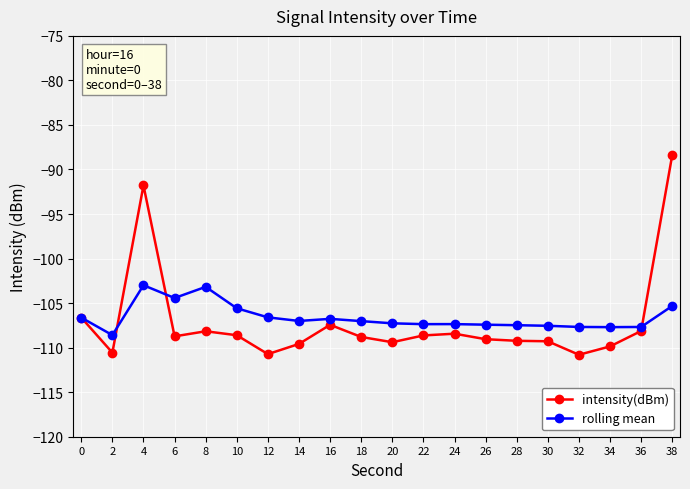

List the series in order of their peak value, highest first.

intensity(dBm), rolling mean